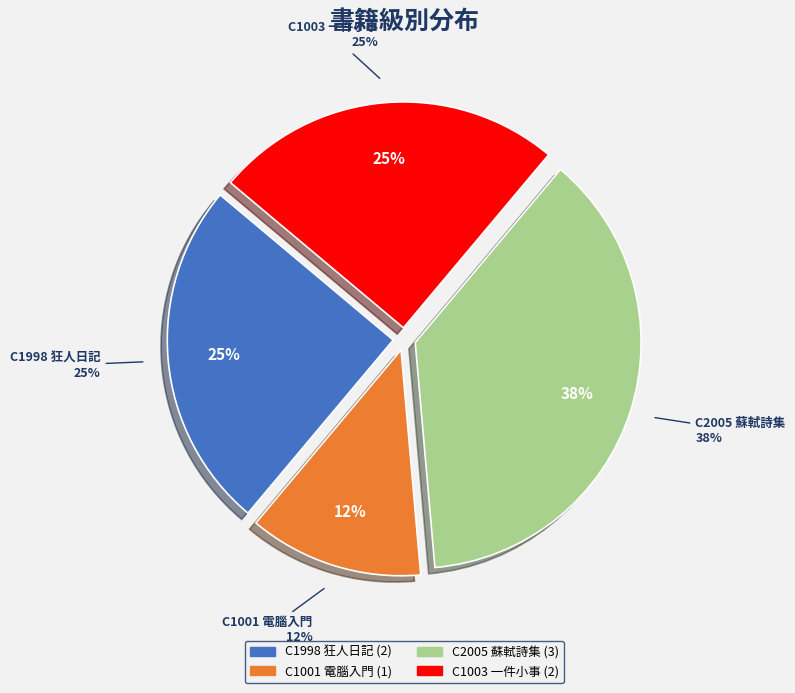

The C1001 電腦入門 slice represents 12% of the pie. True or false?

True